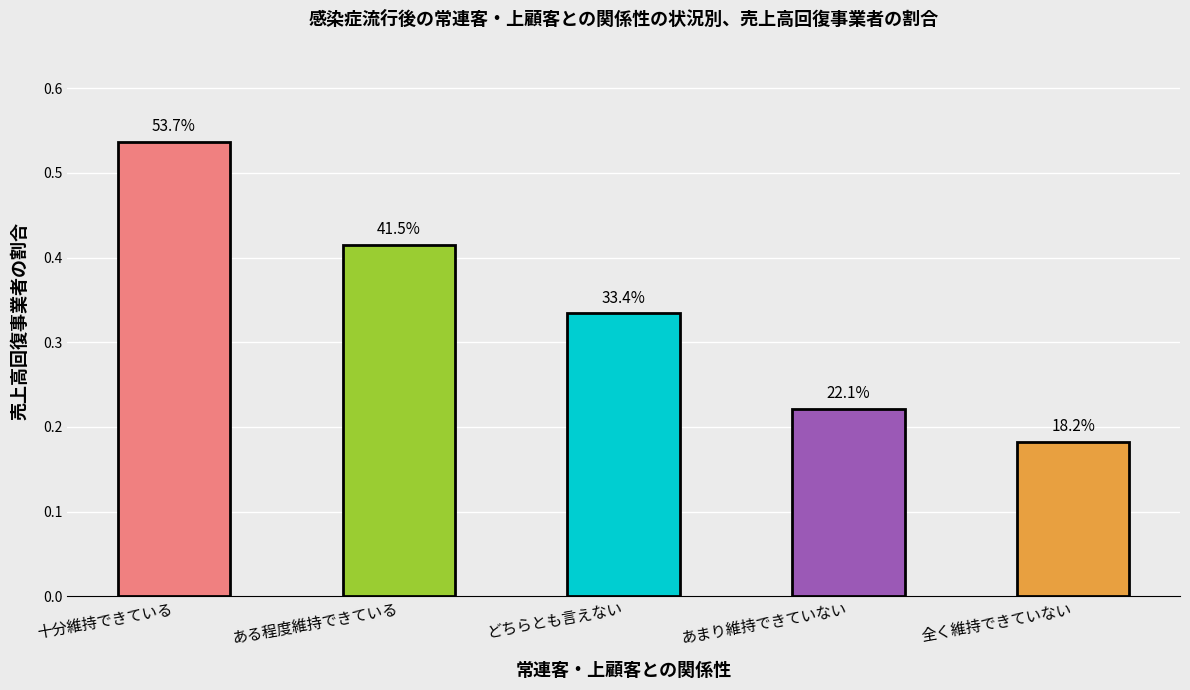

Rank the categories by value from highest to lowest.

十分維持できている, ある程度維持できている, どちらとも言えない, あまり維持できていない, 全く維持できていない